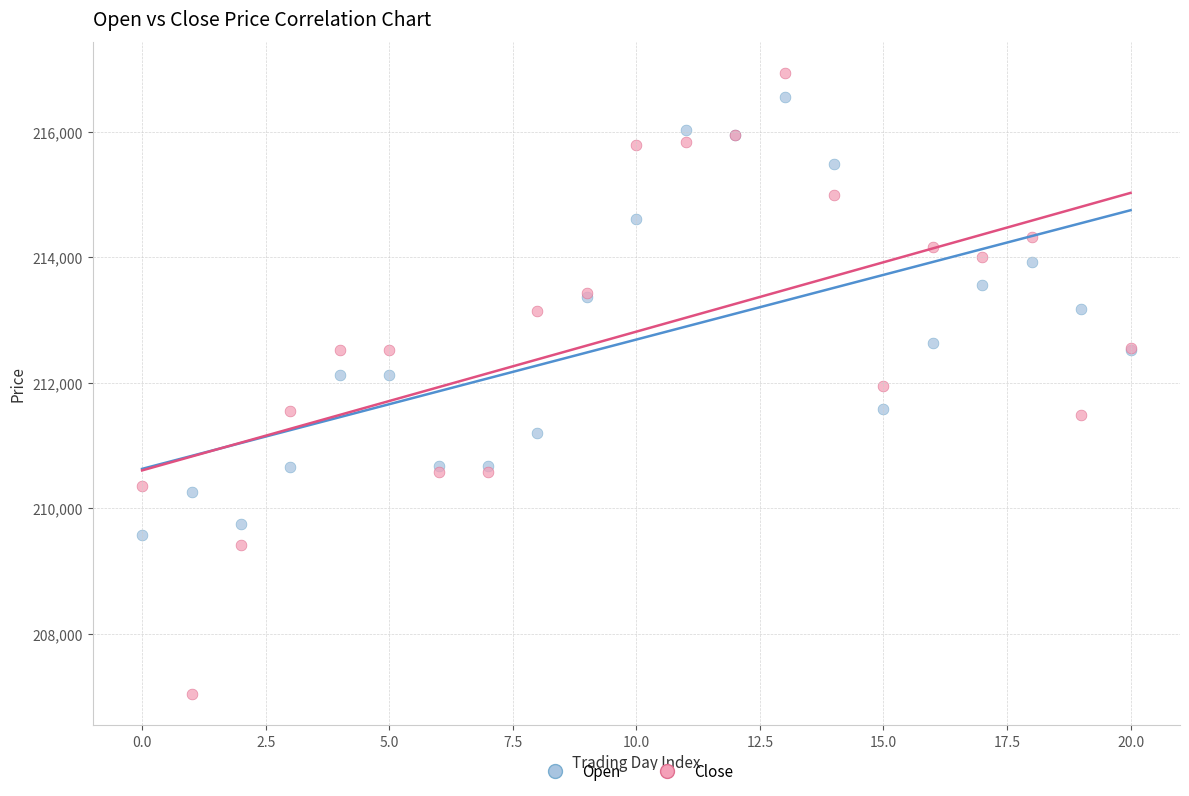

Which series reaches the minimum Y coordinate?

Close